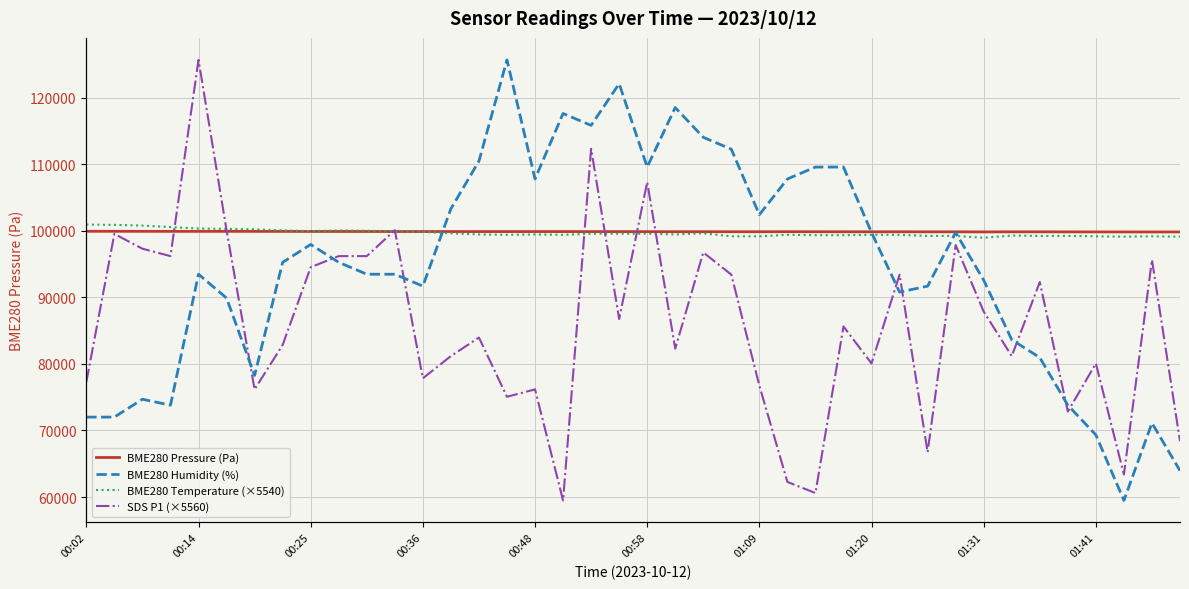

What is the minimum value for SDS P1 (×5560)?

59492.0